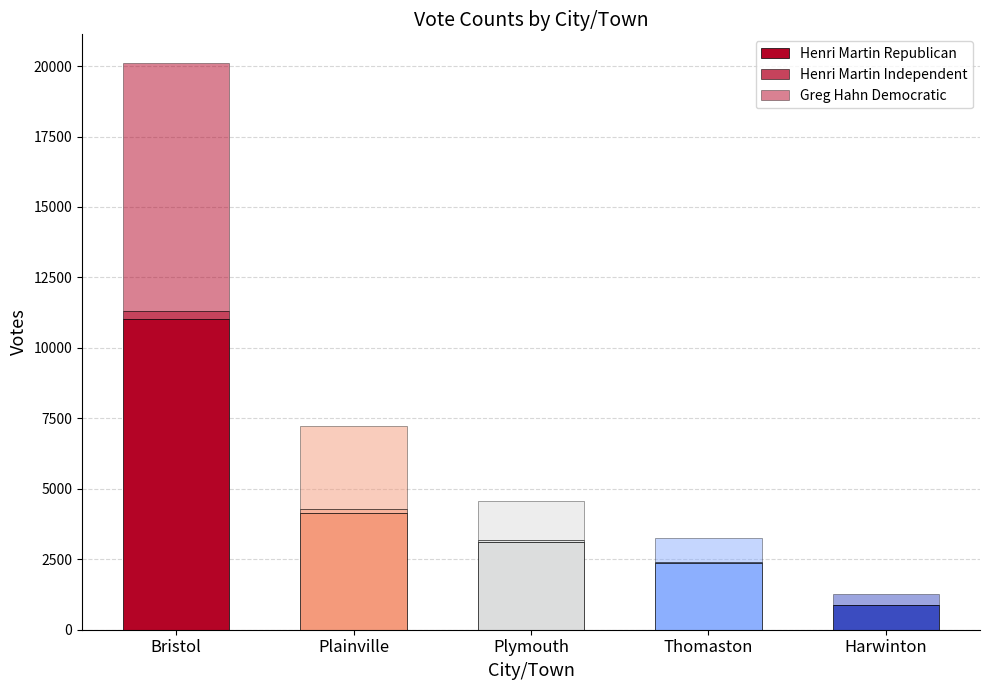

Does the chart contain stacked bars?

Yes